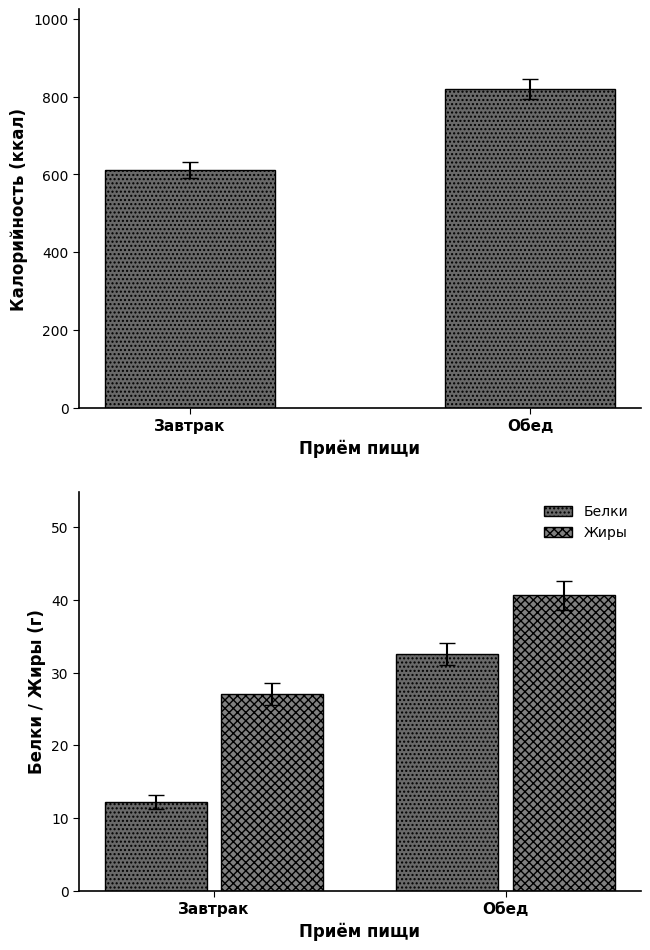

How many distinct data groups are displayed?

3